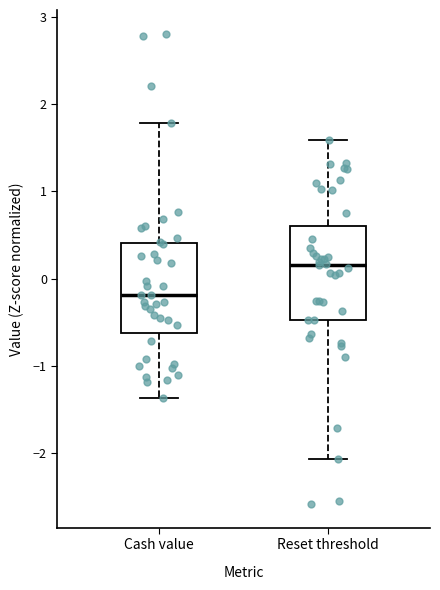

Which box has the lowest median line?

Cash value